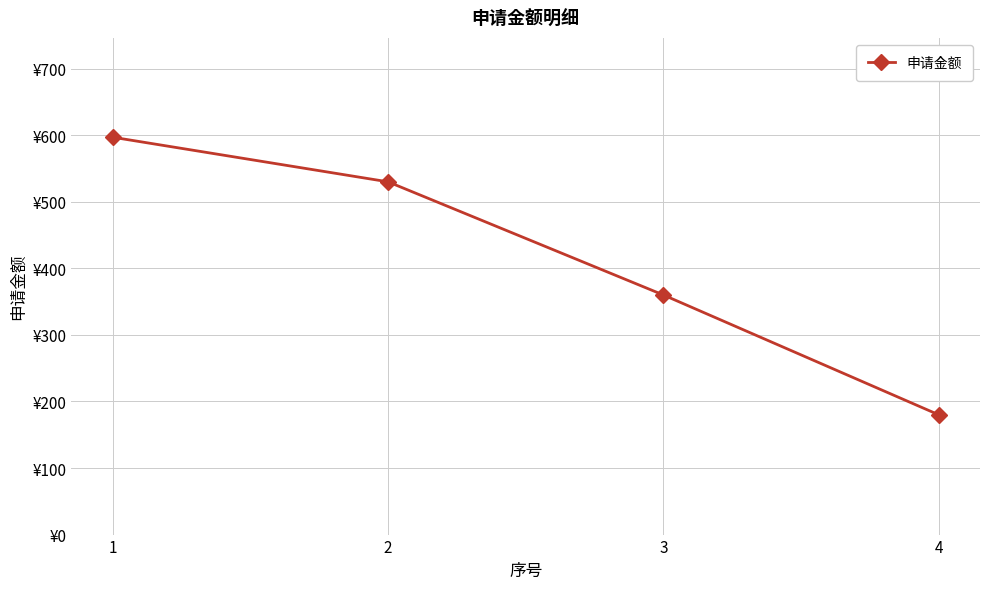

At which label is the value closest to 388?

3